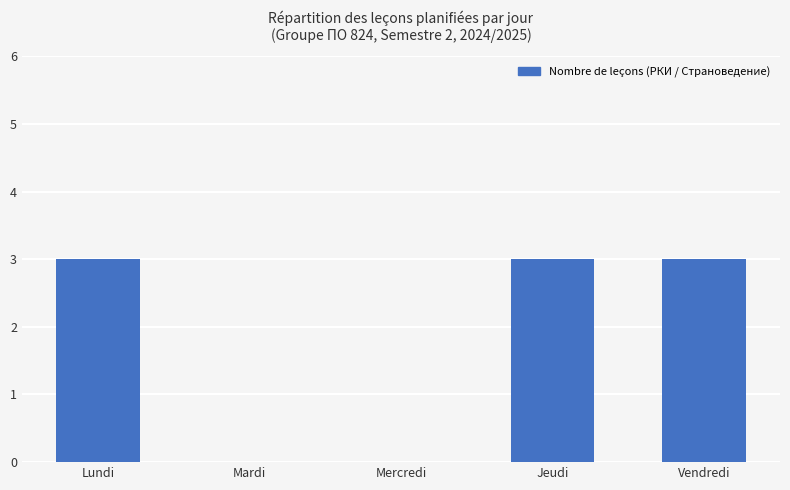

Reading right to left, extract all data points from this chart.

3	3	0	0	3